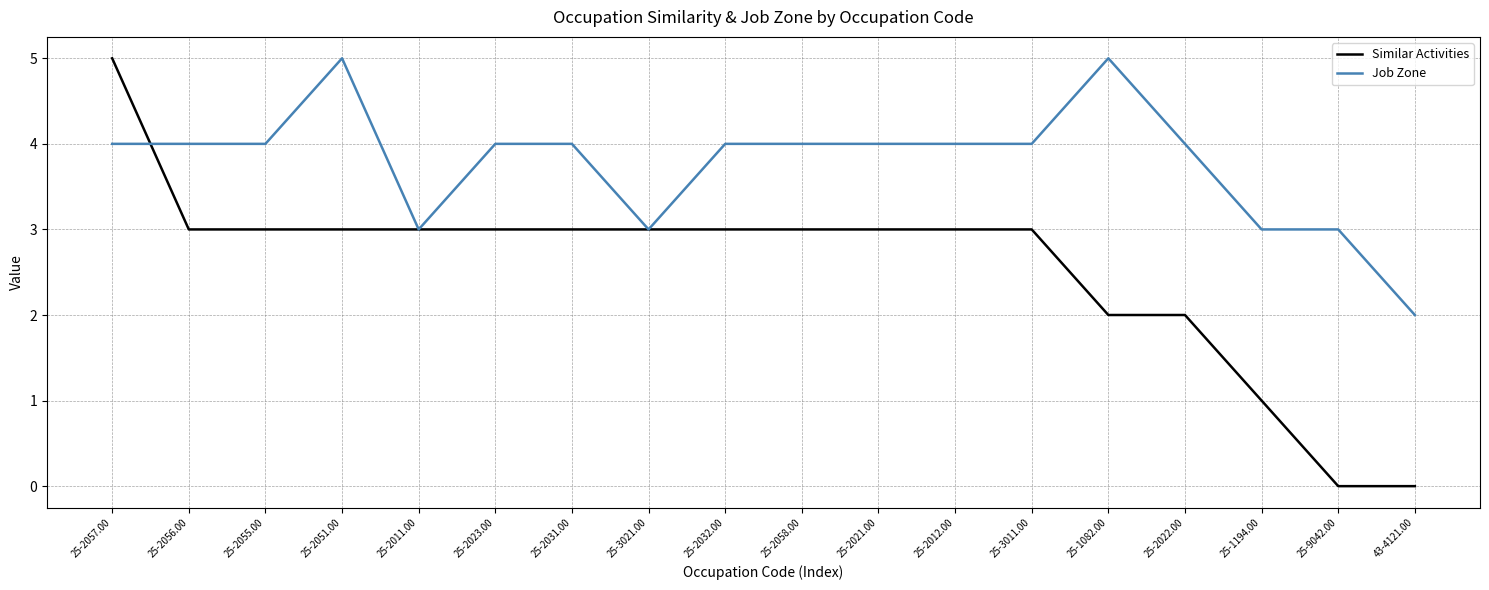

At which label does Job Zone reach its minimum?

43-4121.00